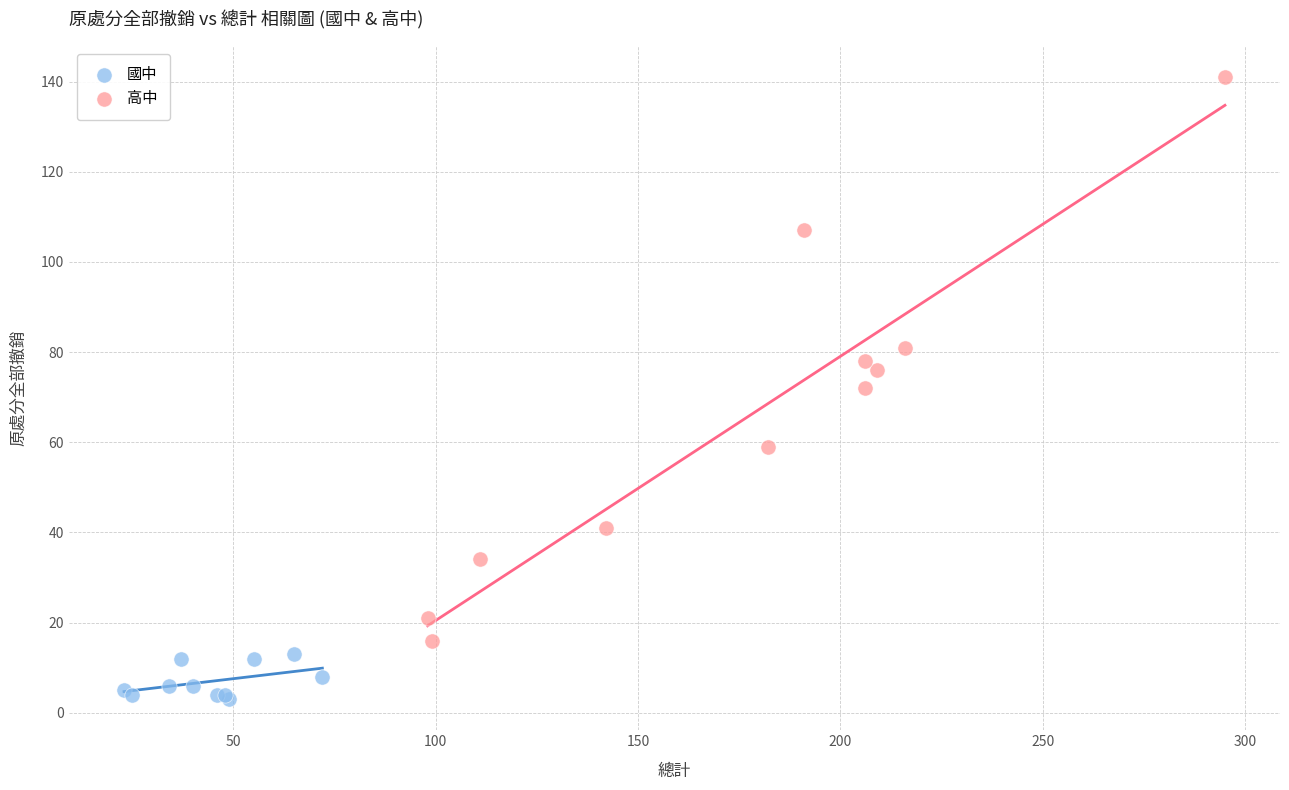

Which series contains the highest Y value?

高中